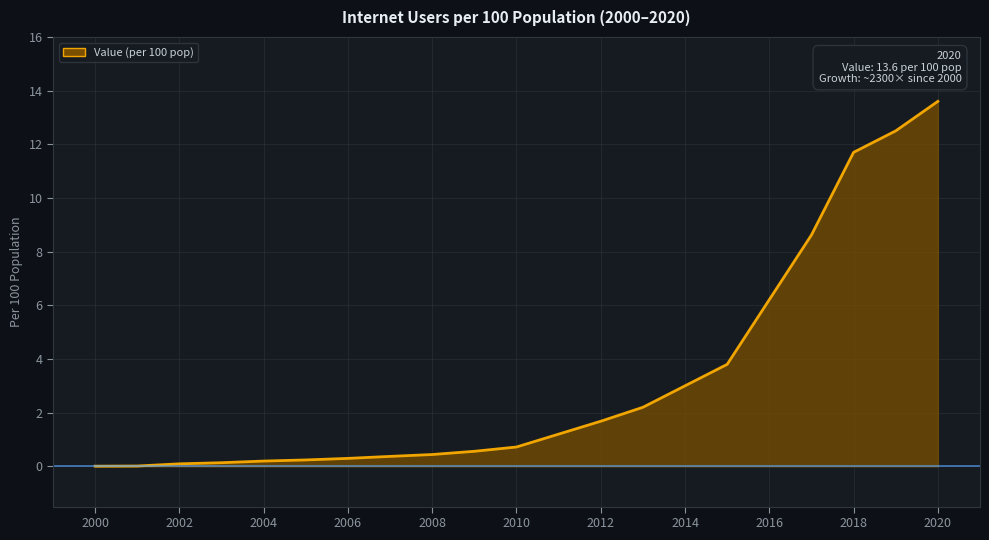

What is the maximum value shown in the chart?

13.6